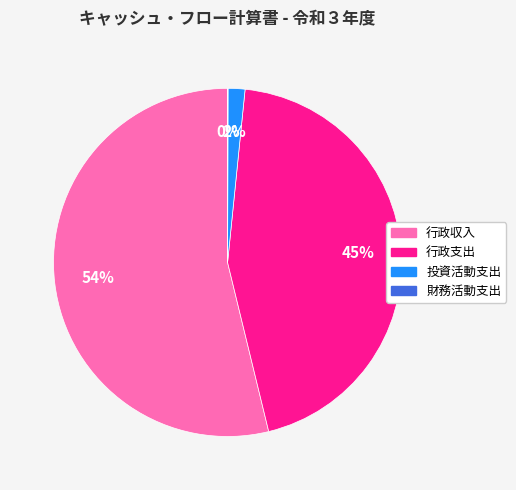

Does 行政収入 account for over 50% of the chart?

Yes